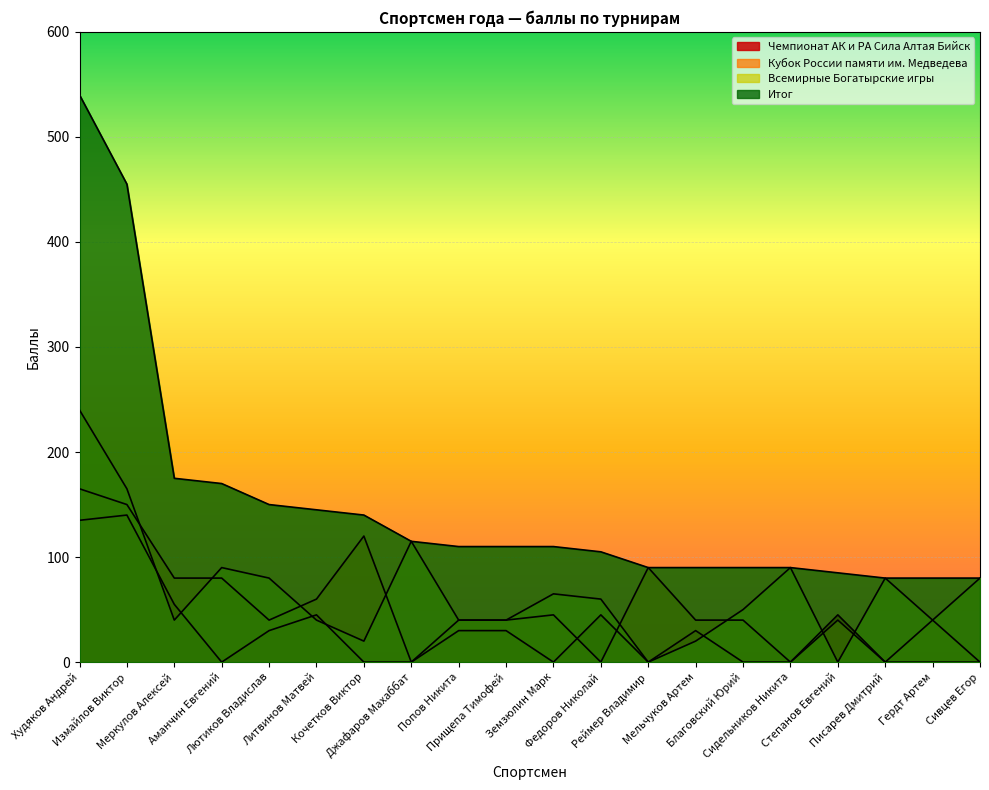

How many interior local valleys does the Всемирные Богатырские игры series have?

5